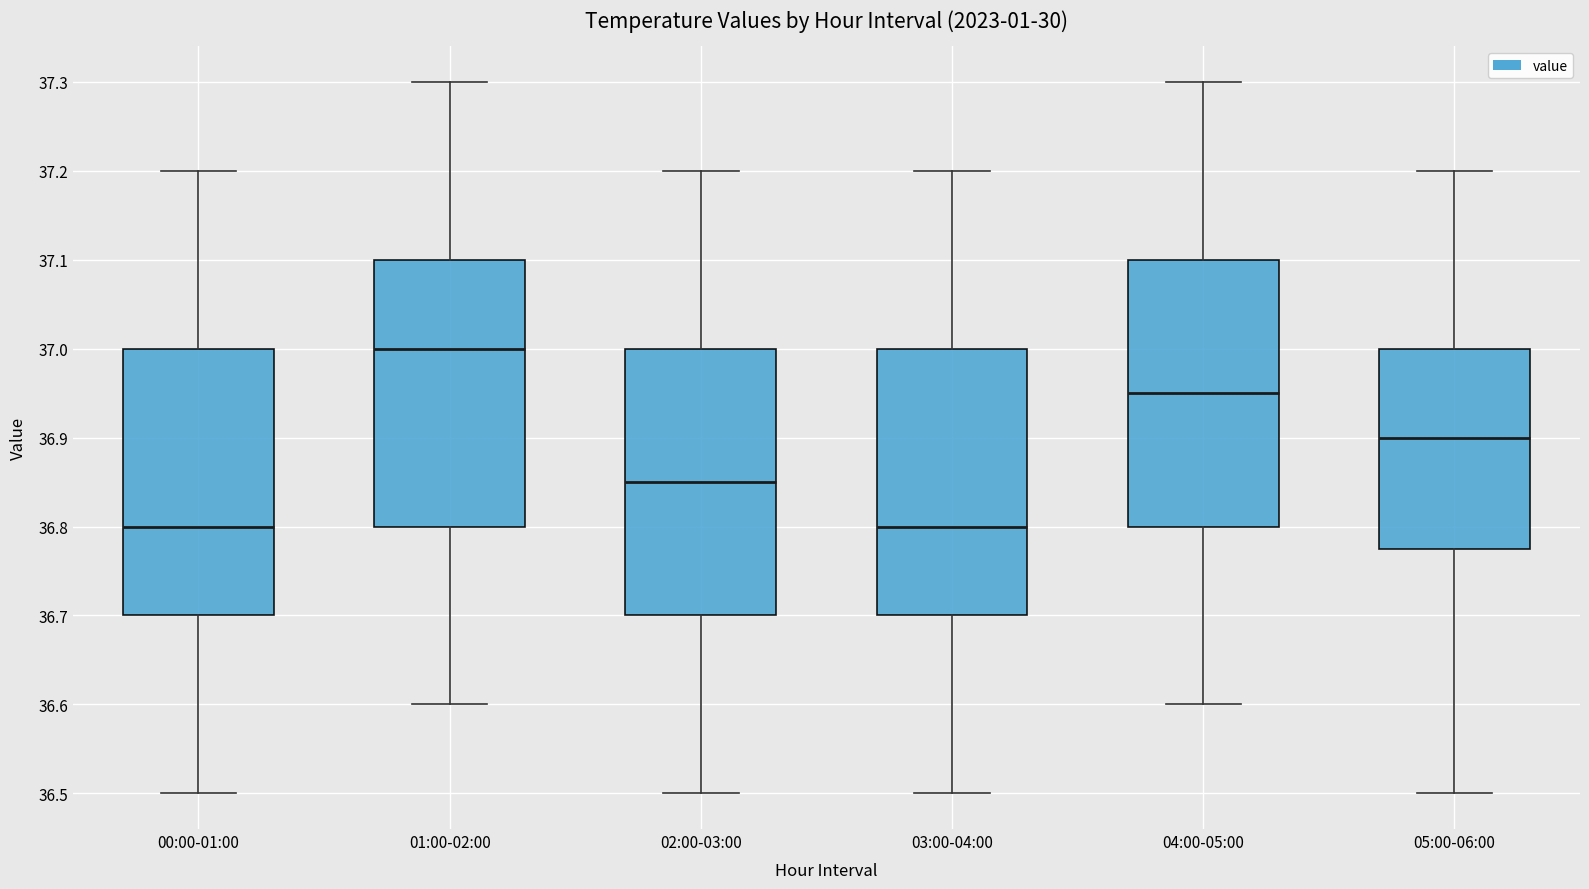

Reading left to right, transcribe this box plot: for each box, give where its median line is, the range the box spans, and where its two whiskers end, as read against the y-axis. The values are not printed on the chart, so give them approximately, as read against the axis.

00:00-01:00: median 36.80, box 36.70 to 37.00, whiskers 36.50 to 37.20
01:00-02:00: median 37.00, box 36.80 to 37.10, whiskers 36.60 to 37.30
02:00-03:00: median 36.85, box 36.70 to 37.00, whiskers 36.50 to 37.20
03:00-04:00: median 36.80, box 36.70 to 37.00, whiskers 36.50 to 37.20
04:00-05:00: median 36.95, box 36.80 to 37.10, whiskers 36.60 to 37.30
05:00-06:00: median 36.90, box 36.78 to 37.00, whiskers 36.50 to 37.20